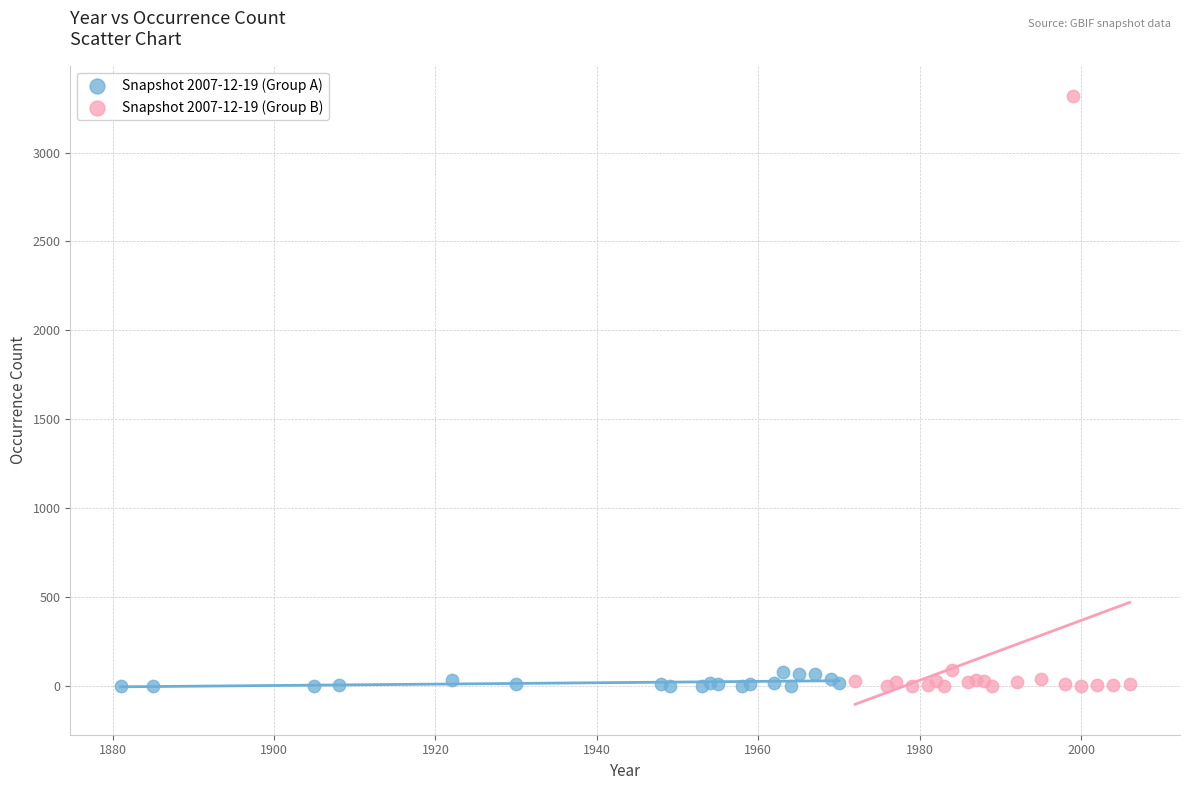

Which series has the largest Y range (max minus min)?

Snapshot 2007-12-19 (Group B)